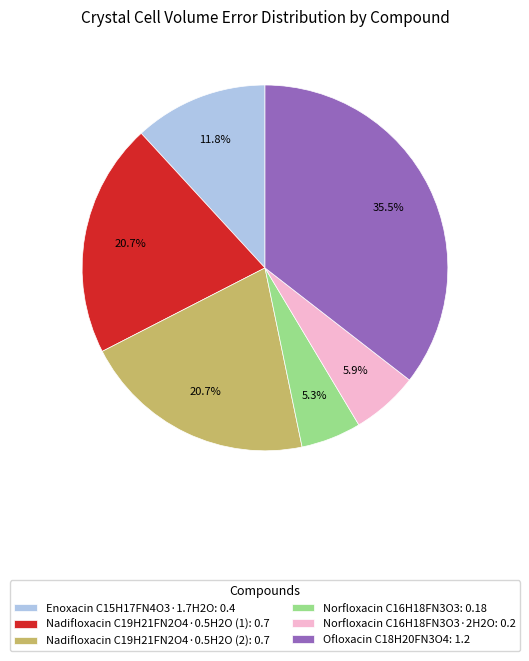

What is the largest slice in the pie chart?

Ofloxacin C18H20FN3O4: 1.2